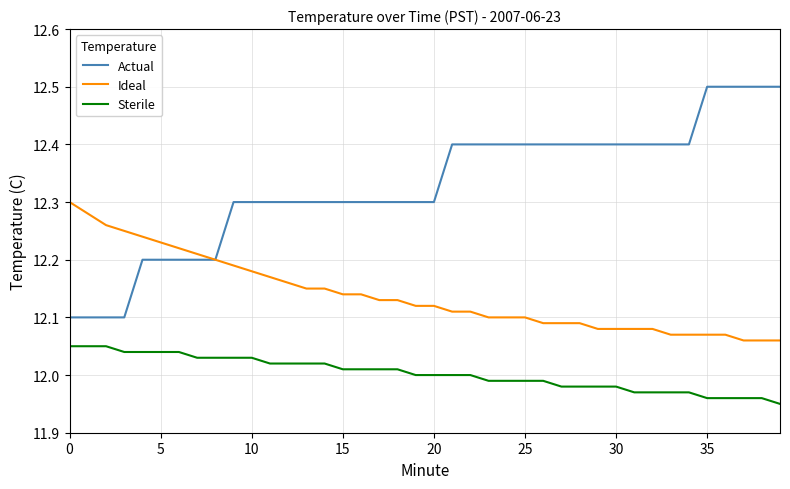

What is the sum of all Actual values?

493.1